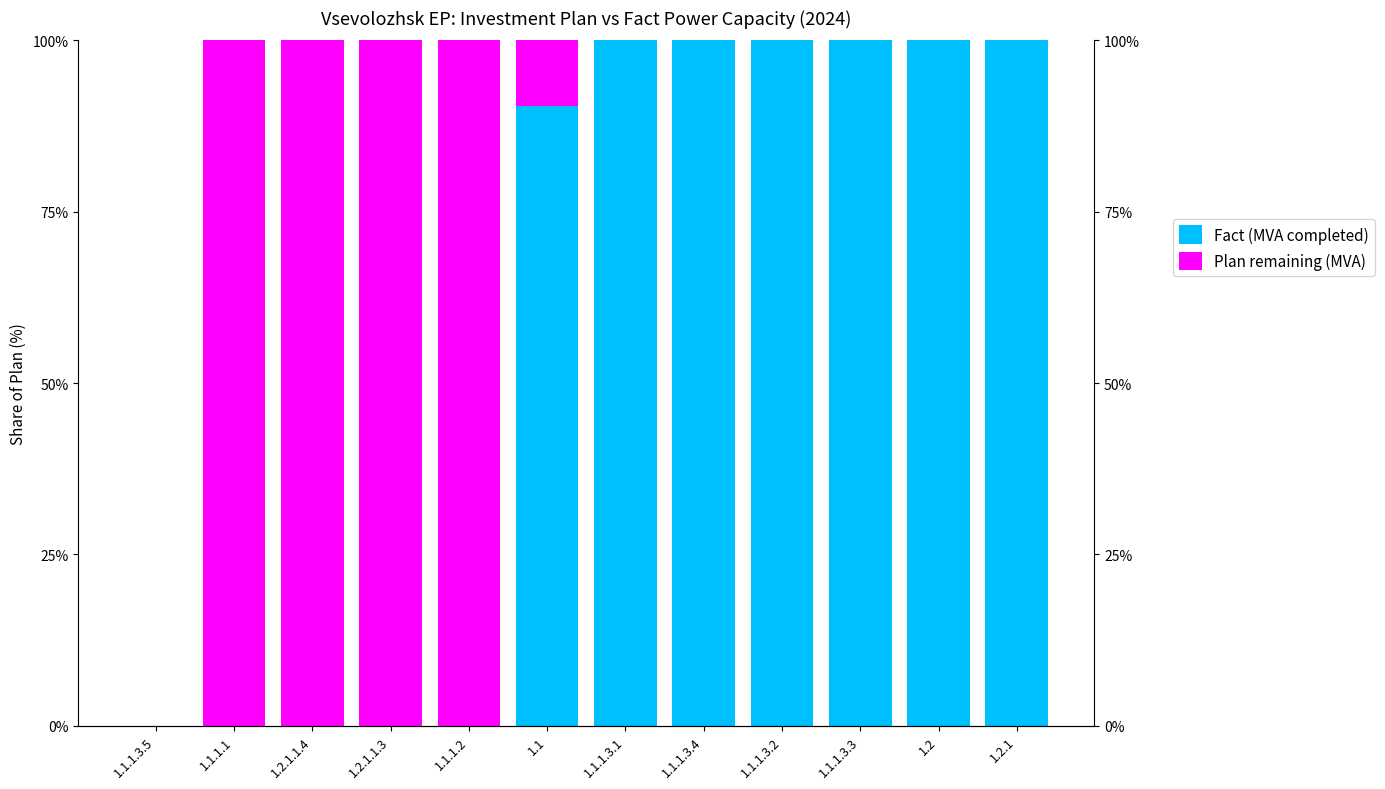

What is the sum of all Plan remaining (MVA) values?

409.6